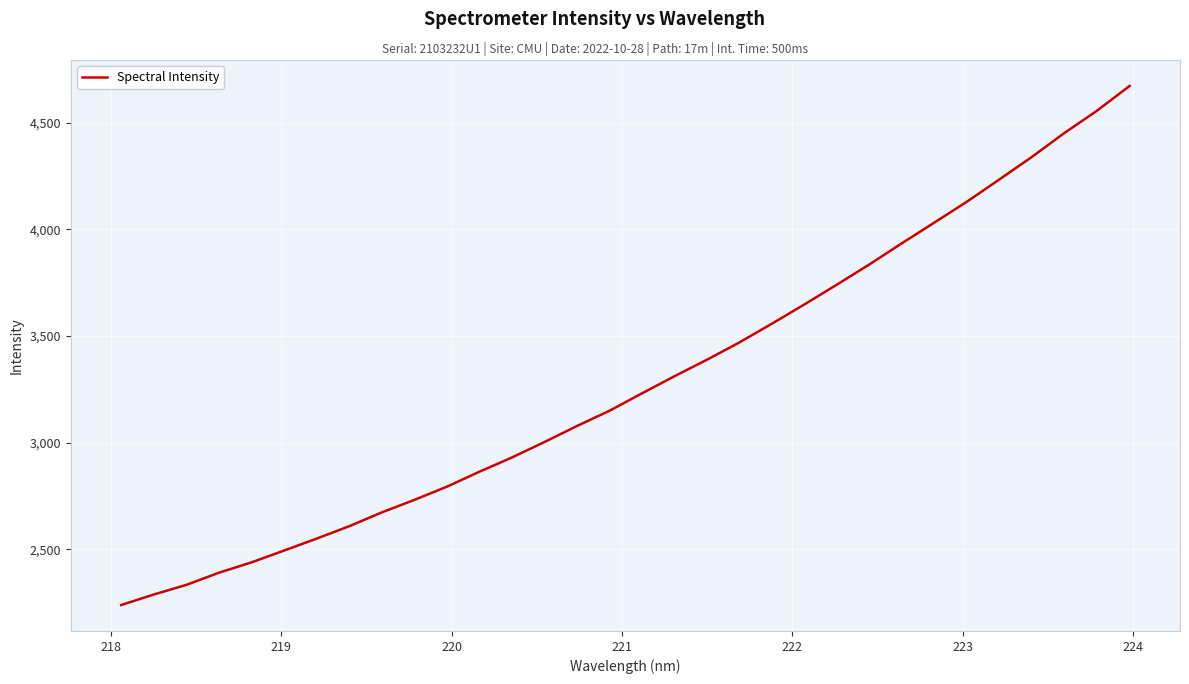

What is the sum of all values?

105092.3